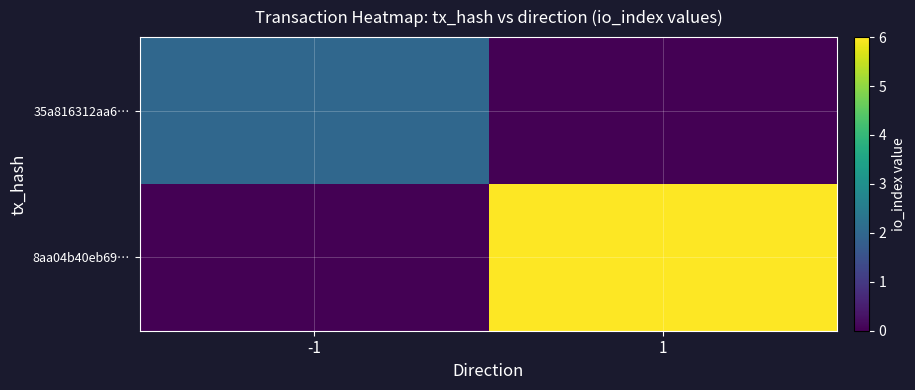

List the series in order of their overall mean, lowest first.

35a816312aa6…, 8aa04b40eb69…